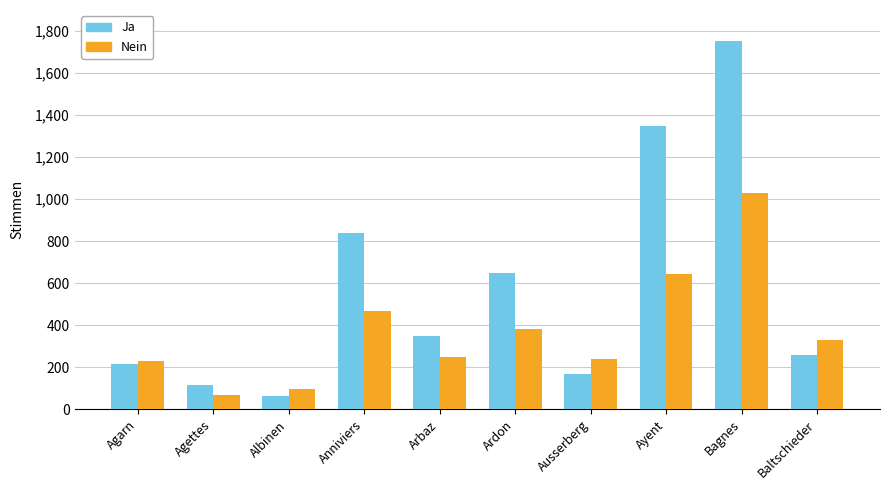

At which label does Ja reach its minimum?

Albinen